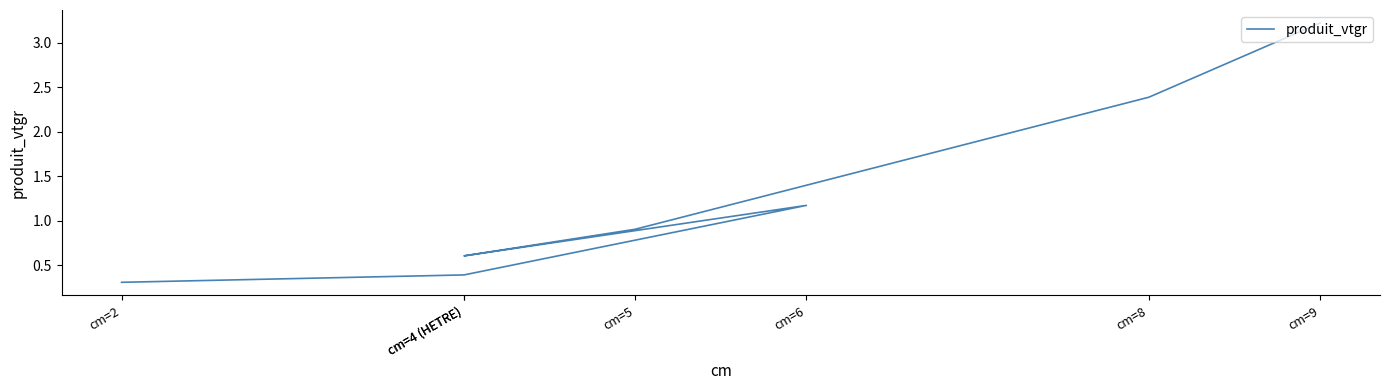

Reading left to right, what are all the values shown in this chart?

cm=2=0.3	cm=4 (HETRE)=0.4	cm=6=1.2	cm=4 (HETRE)=0.6	cm=5=0.9	cm=8=2.4	cm=9=3.2